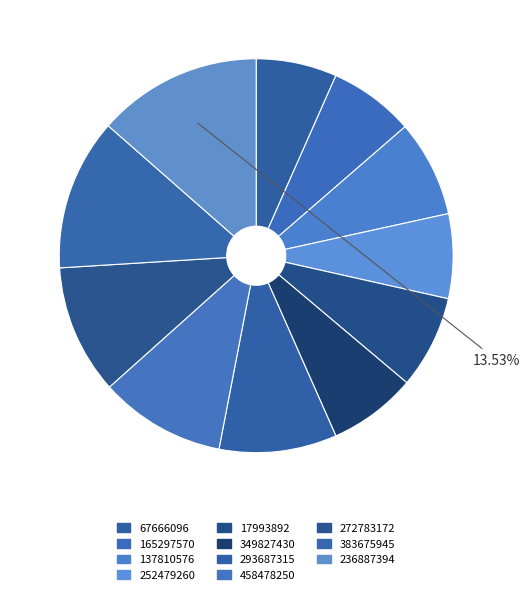

The 137810576 slice represents 8% of the pie. True or false?

True